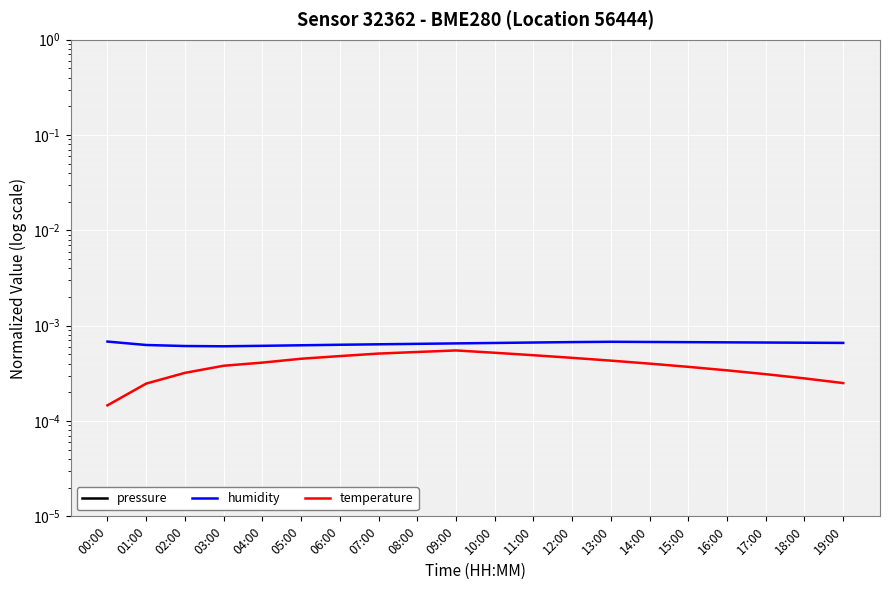

The value of humidity at 17:00 is 0.0. True or false?

True